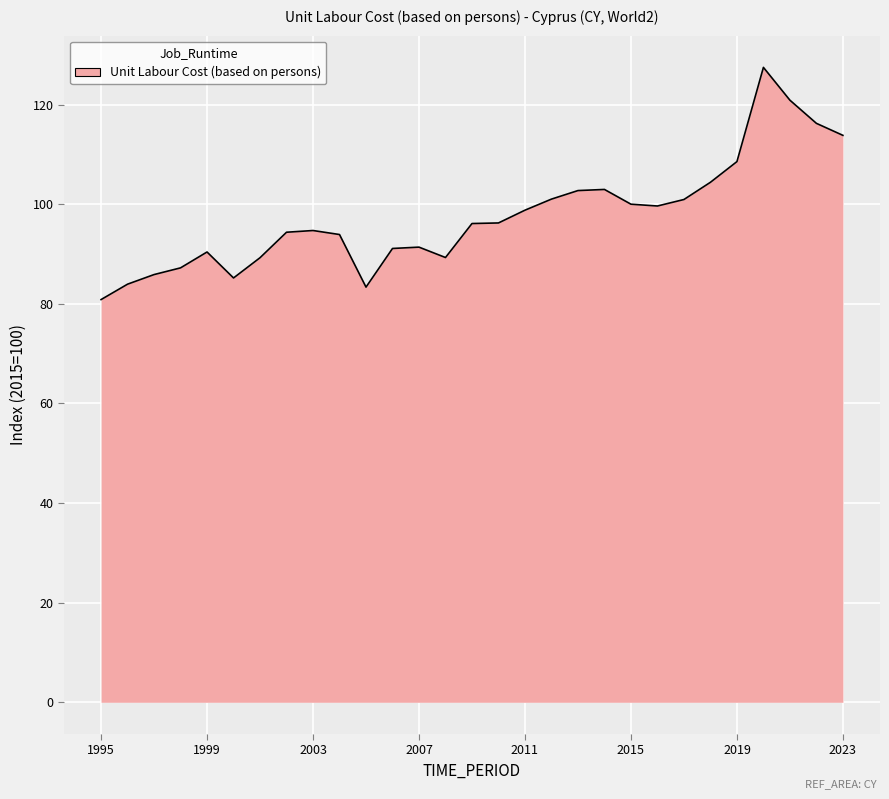

What is the greatest value displayed?

127.5